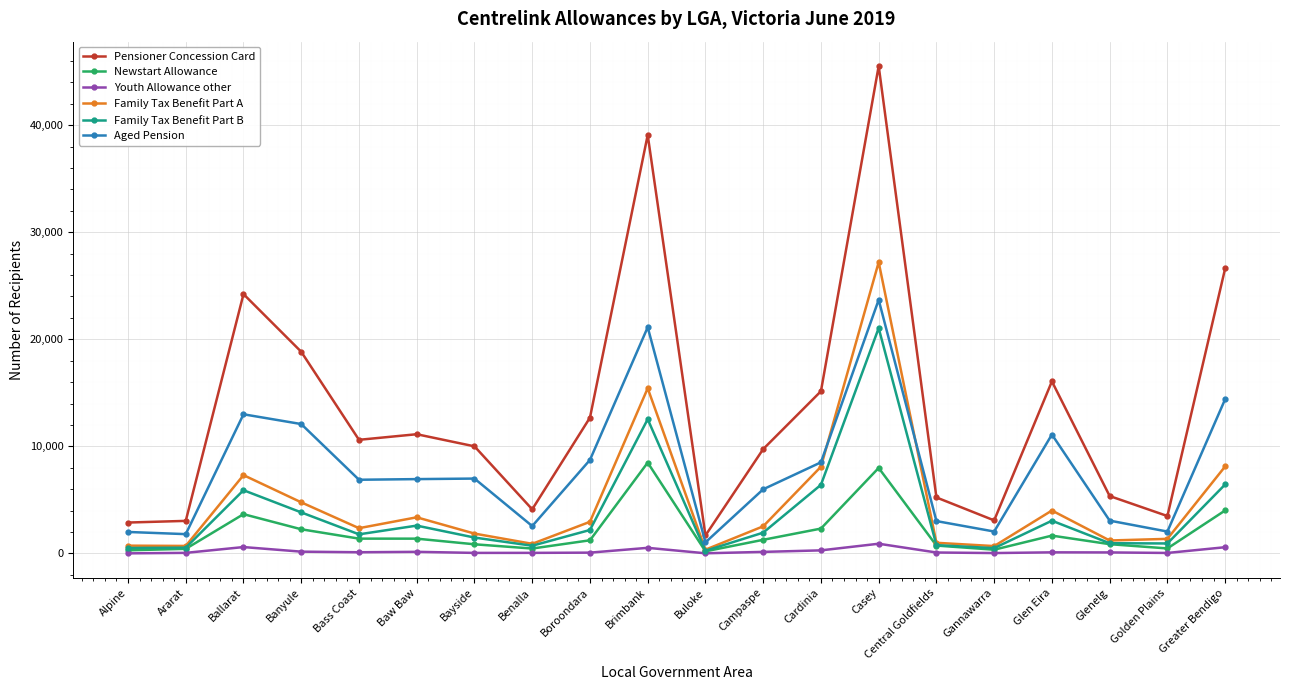

Is the value of Aged Pension at Ararat greater than the value of Family Tax Benefit Part A at Casey?

No